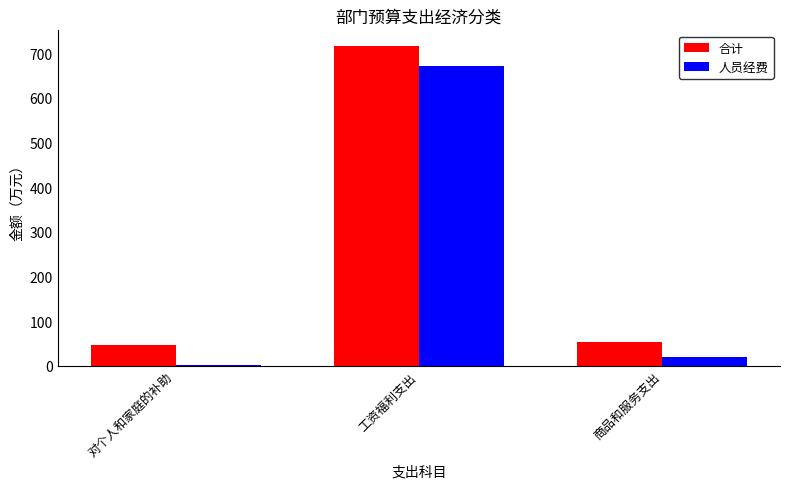

What are all the series names shown in the legend?

合计, 人员经费